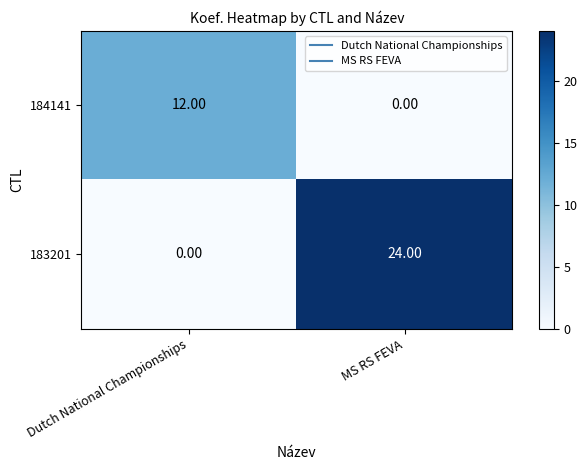

List the series in order of their overall mean, highest first.

183201, 184141